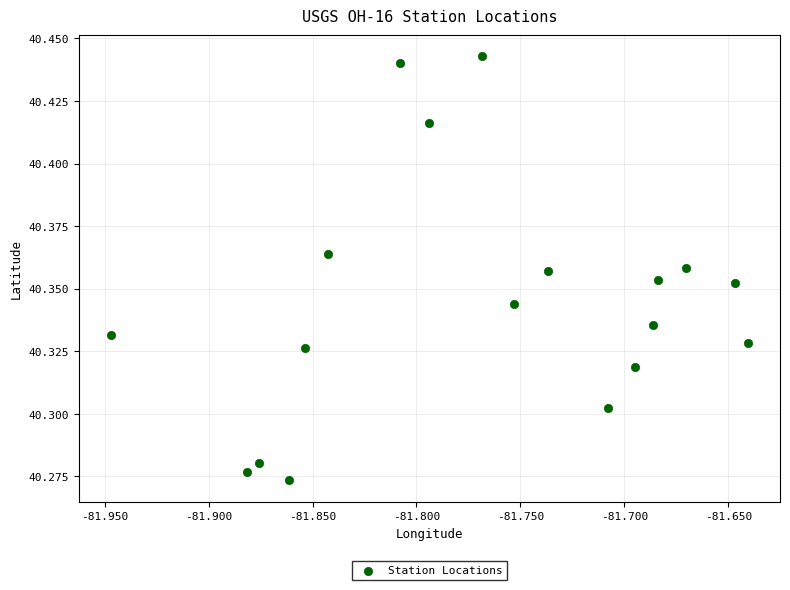

What is the range of X values (max minus min)?

0.3